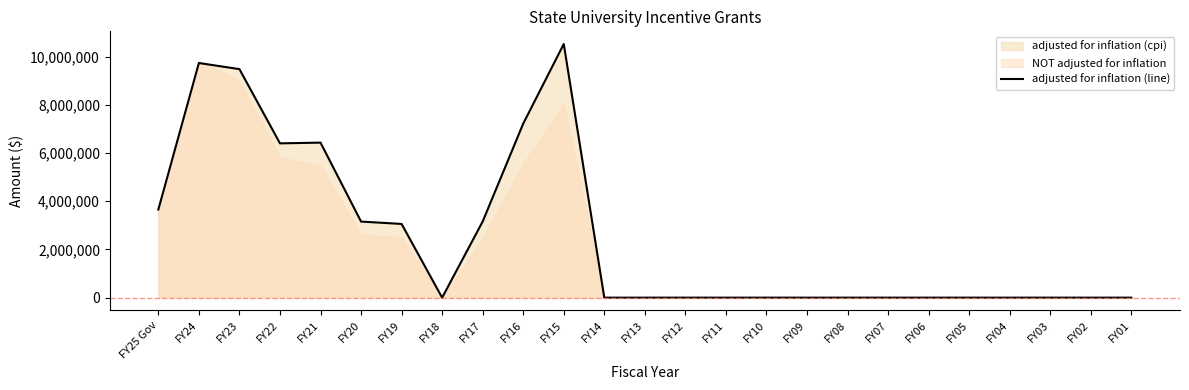

How many interior local valleys (lower than both neighbors) does the data have?

2